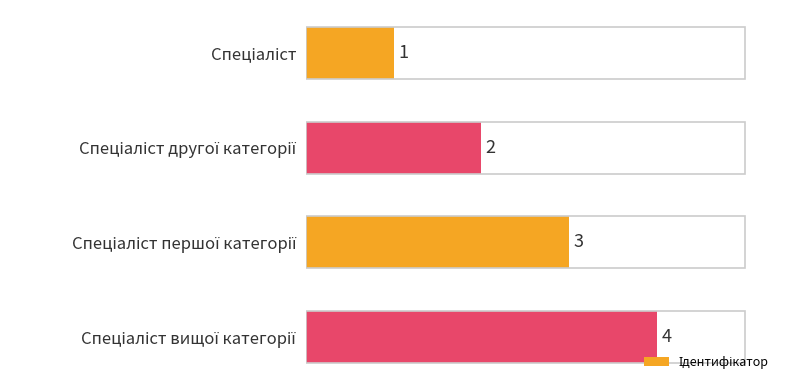

How many values are between 2 and 4?

3